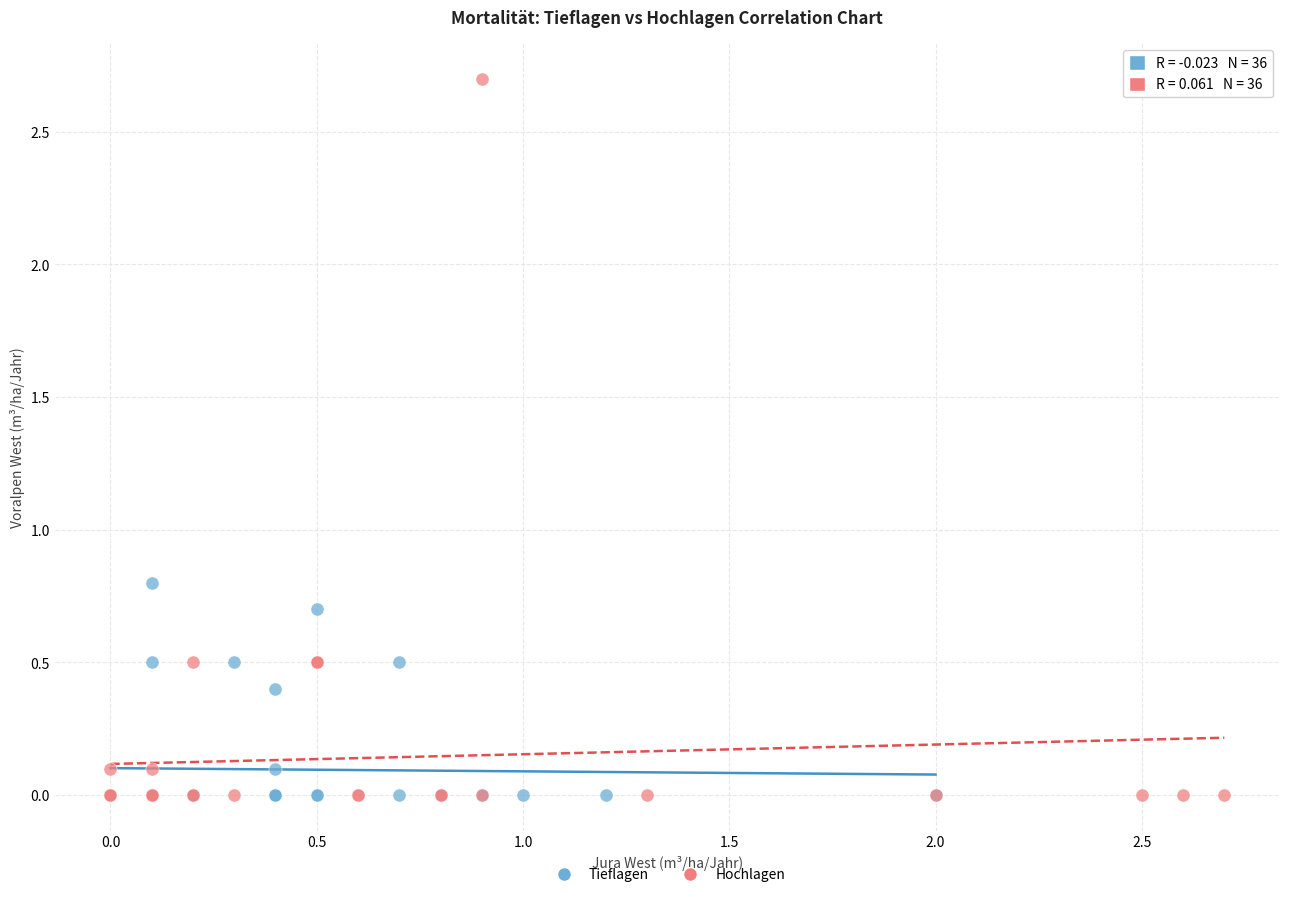

Which series contains the highest Y value?

Hochlagen